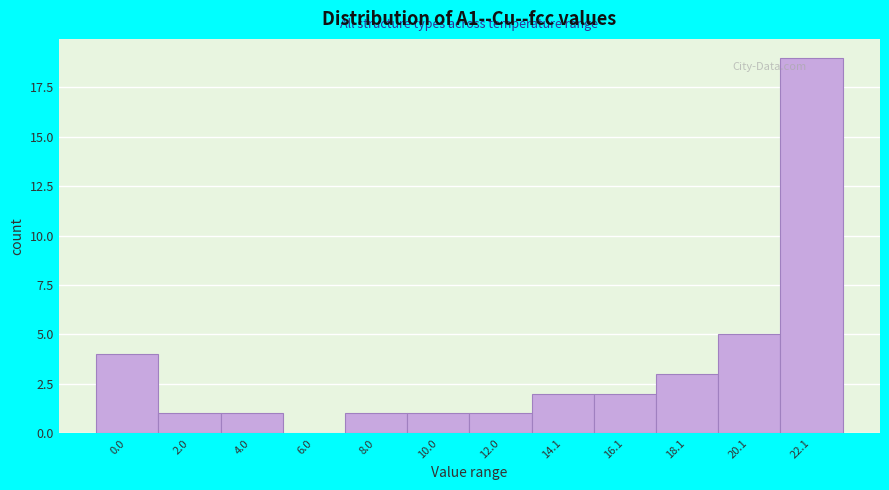

Reading left to right, extract all data points from this chart.

0.0=4	2.0=1	4.0=1	6.0=0	8.0=1	10.0=1	12.0=1	14.1=2	16.1=2	18.1=3	20.1=5	22.1=19